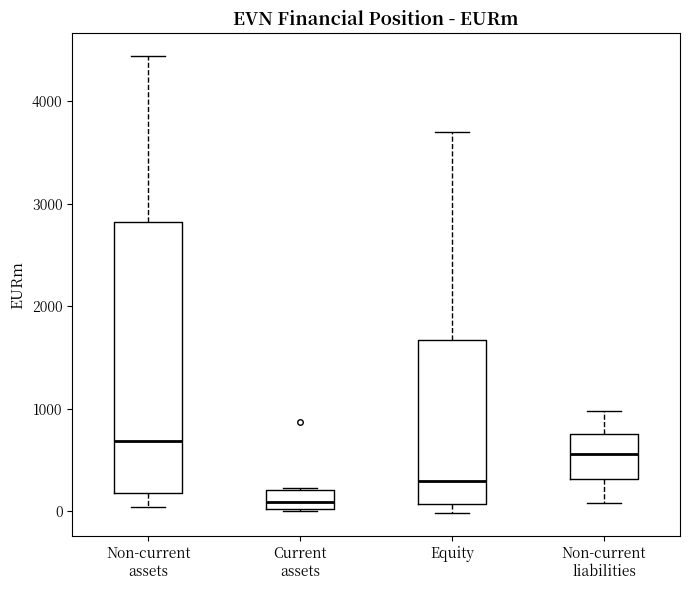

Which box's median line is the lowest?

Current assets